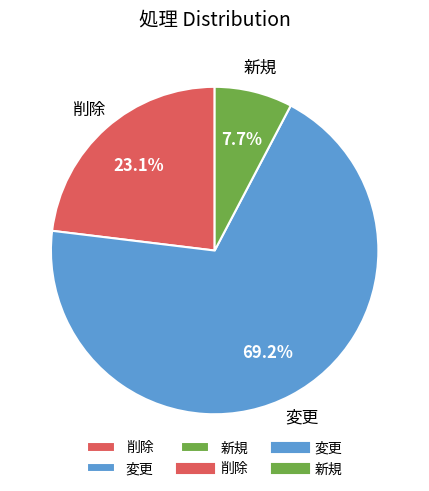

What is the smallest slice in the pie chart?

新規